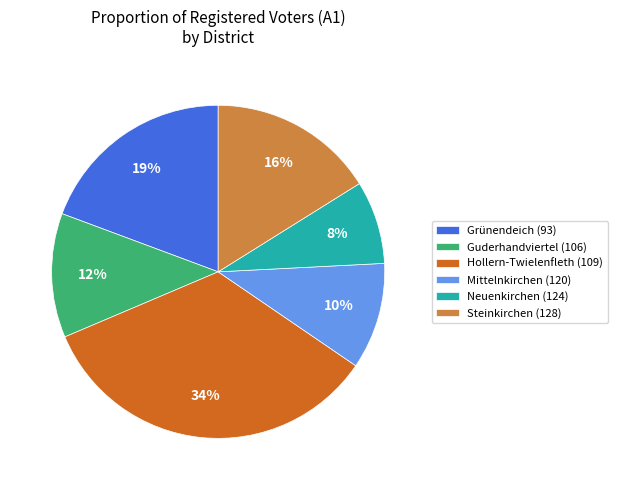

Is there a majority slice in this chart?

No